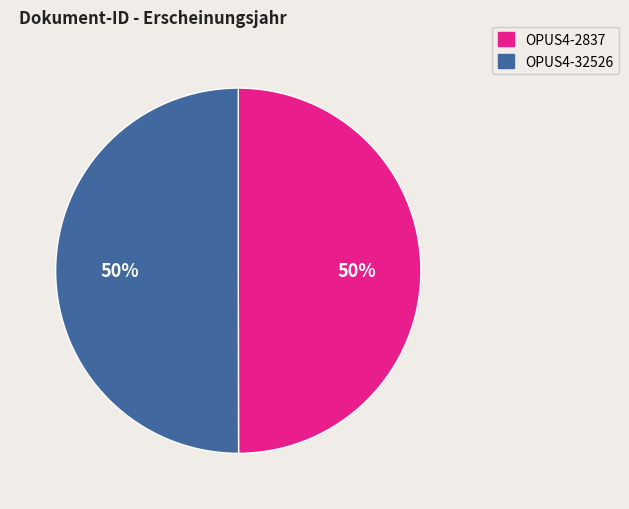

Approximately how many times larger is the value at OPUS4-32526 compared to OPUS4-2837?

1.0